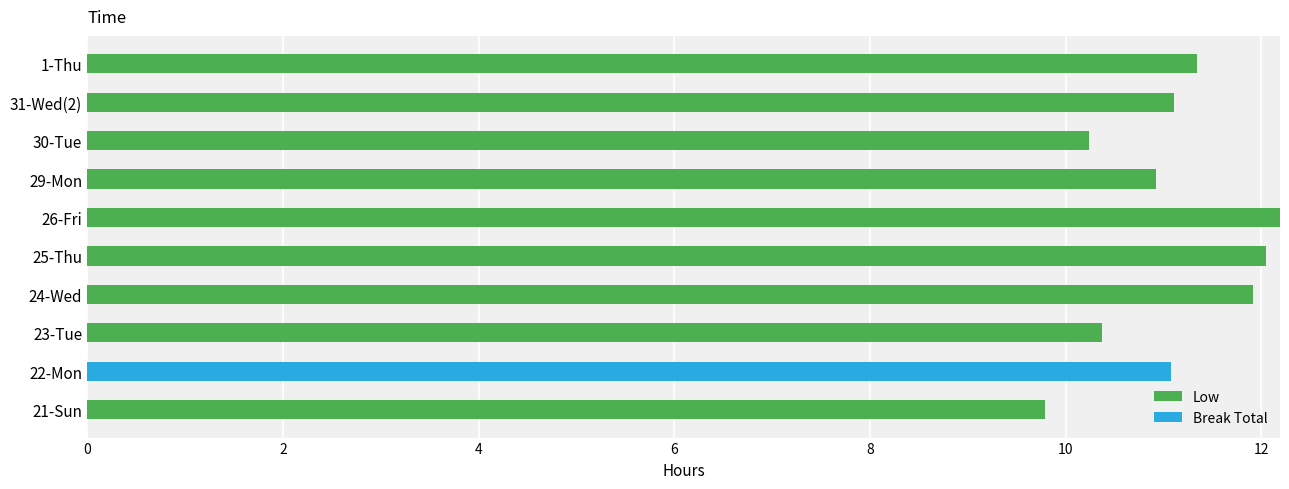

True or false: Low has a value of 5.6 at 31-Wed(2).

False